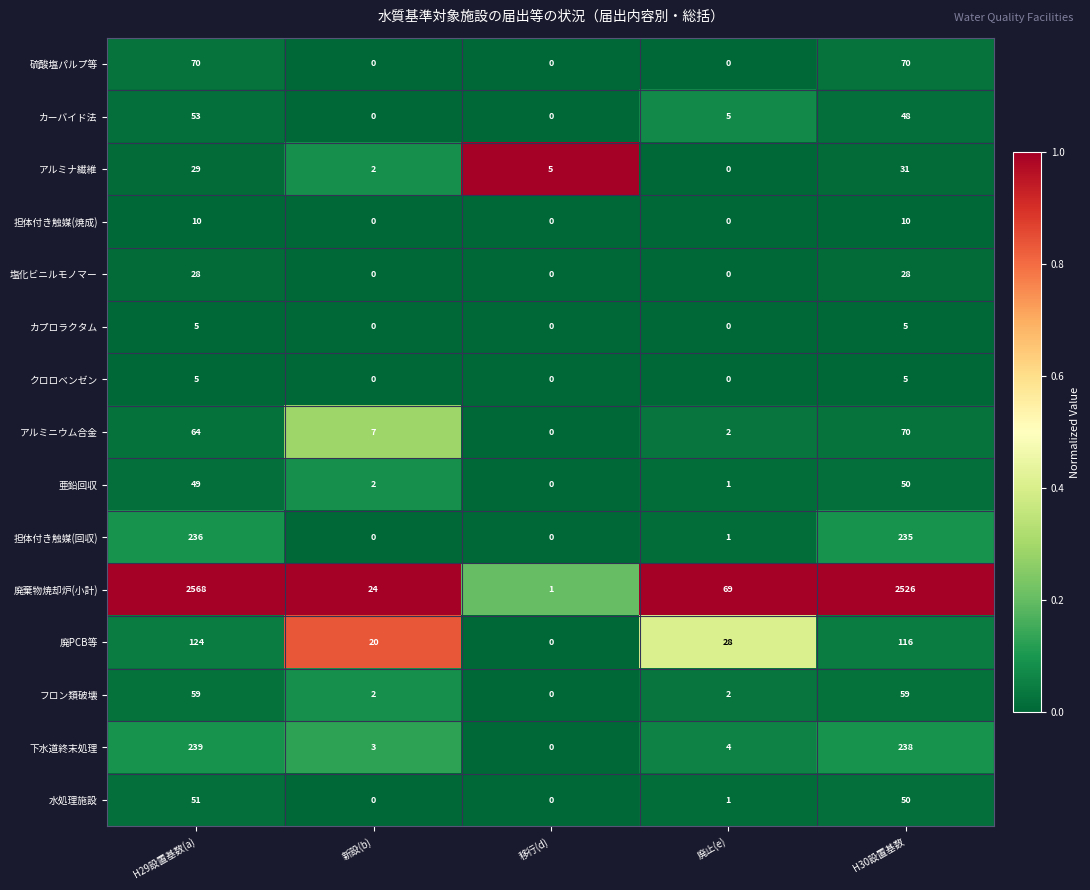

What is the greatest value displayed?

2568